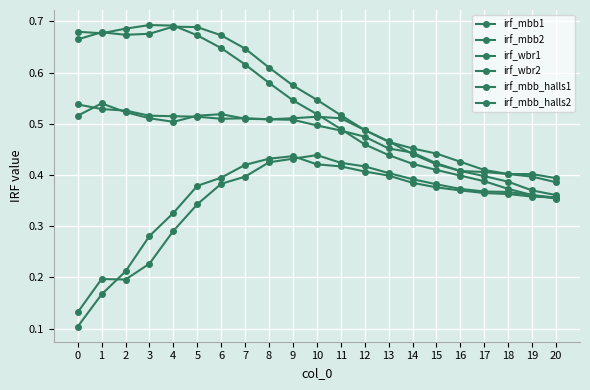

The value of irf_mbb_halls2 at 14 is 0.8. True or false?

False